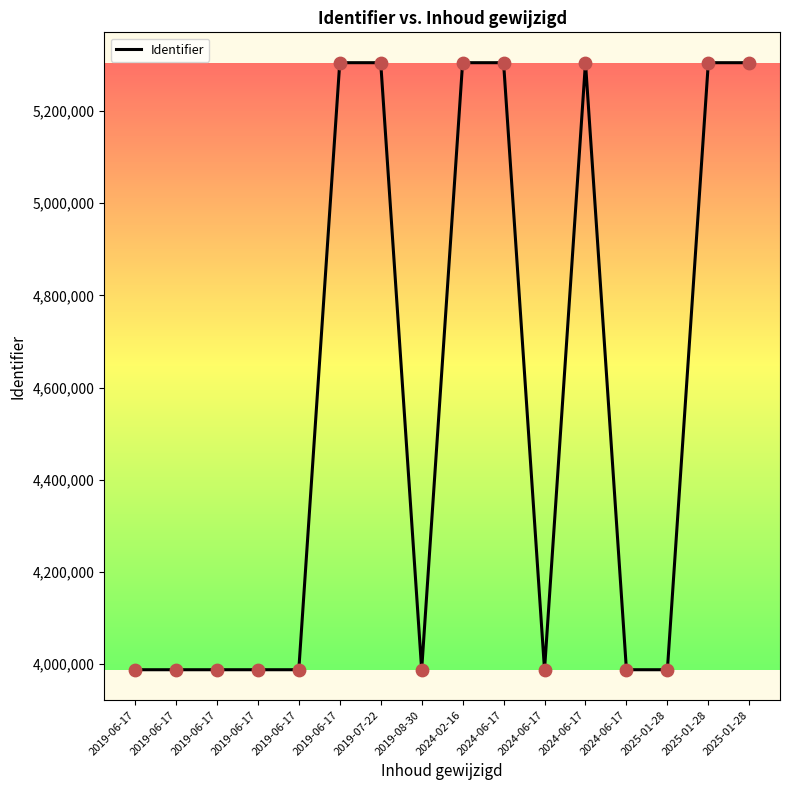

What is the change in value from 2019-06-17 to 2024-06-17?

+1317214